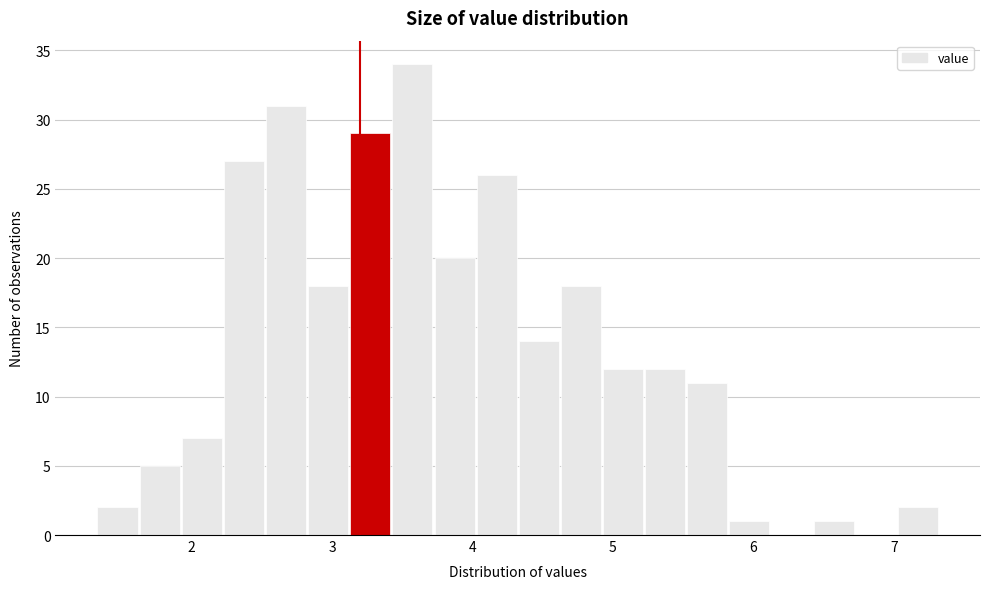

Around what value on the x-axis is the tallest bar? Give the approximate position of its centre, as read against the axis.

3.6